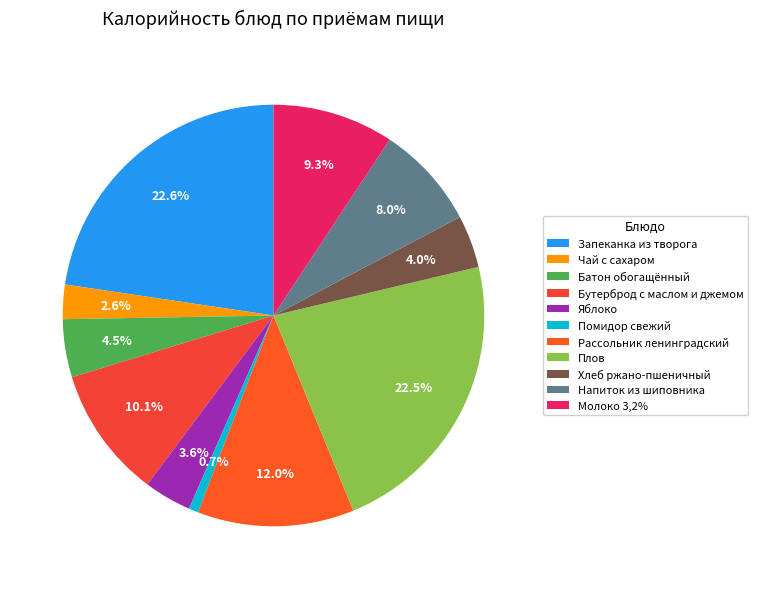

To the nearest percent, what portion does Запеканка из творога represent?

23%